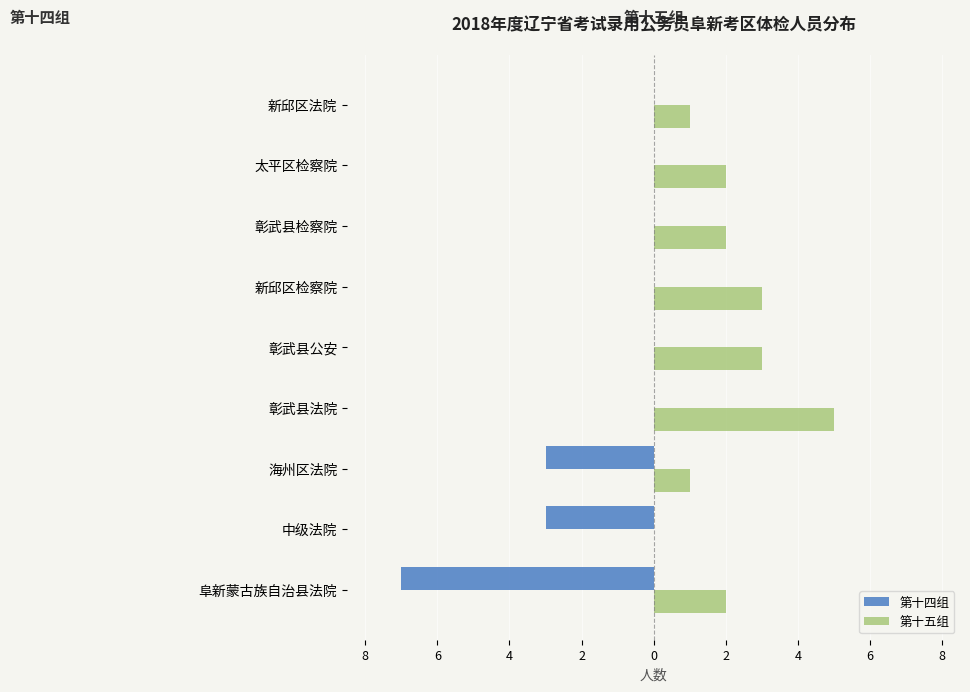

What are all the series names shown in the legend?

第十四组, 第十五组